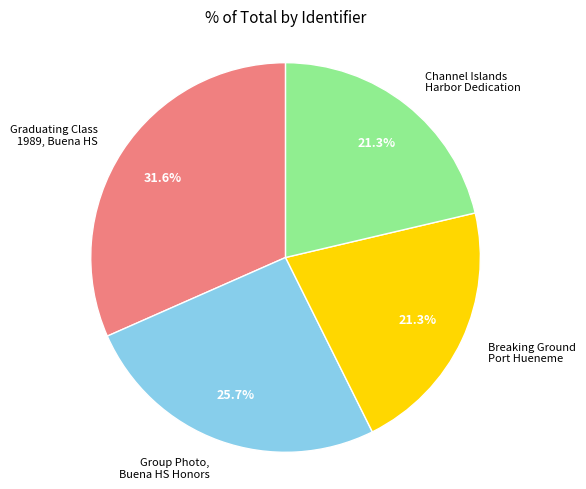

Does any single category account for the majority?

No